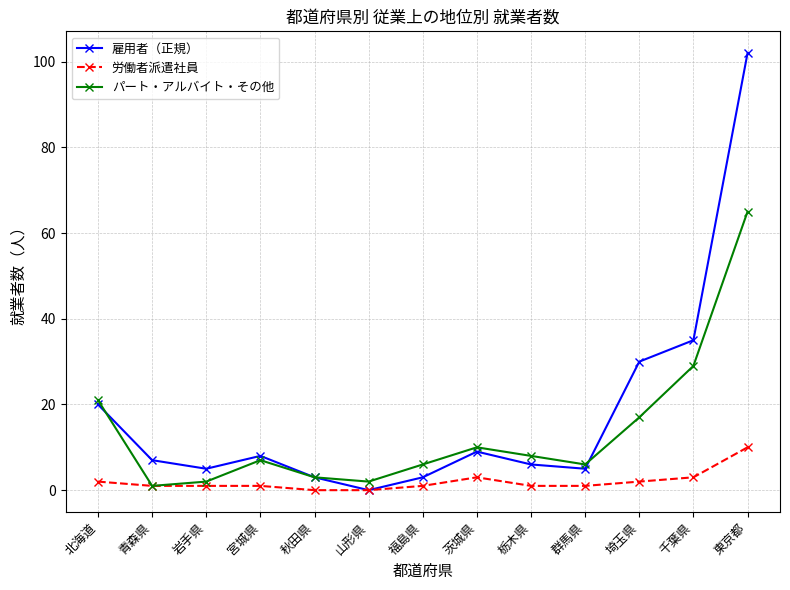

What is the difference between the maximum and minimum values in the 労働者派遣社員 series?

10